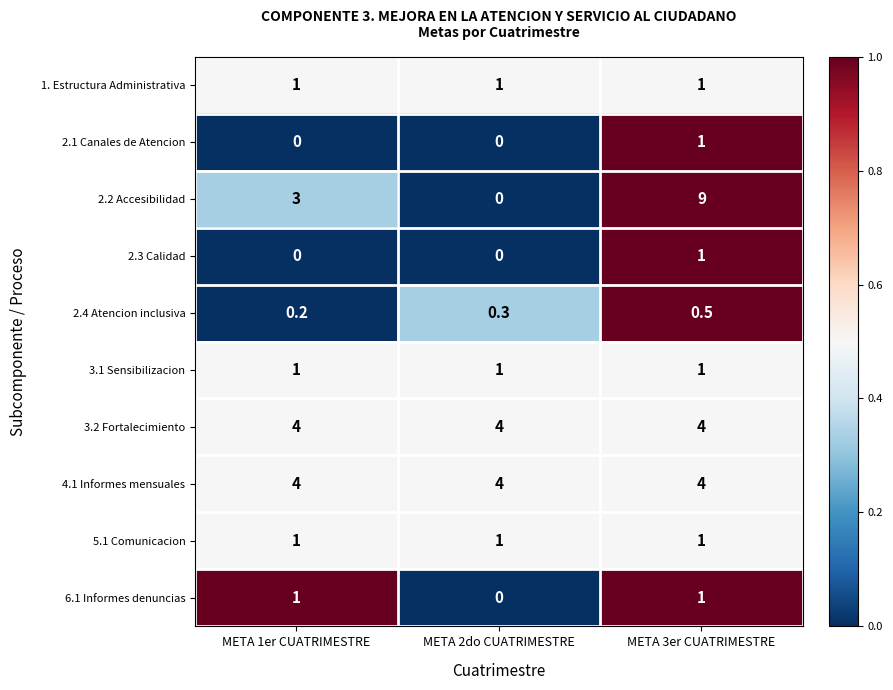

How many 2.2 Accesibilidad values are between 0 and 9?

3